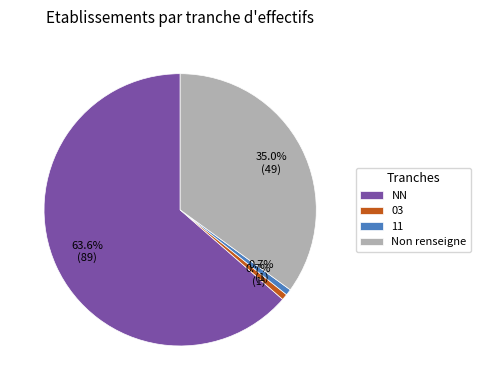

To the nearest percent, what is the difference between the 03 and NN slice percentages?

63%